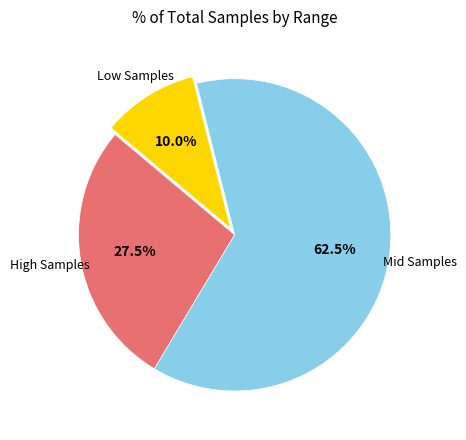

Does any single category account for the majority?

Yes